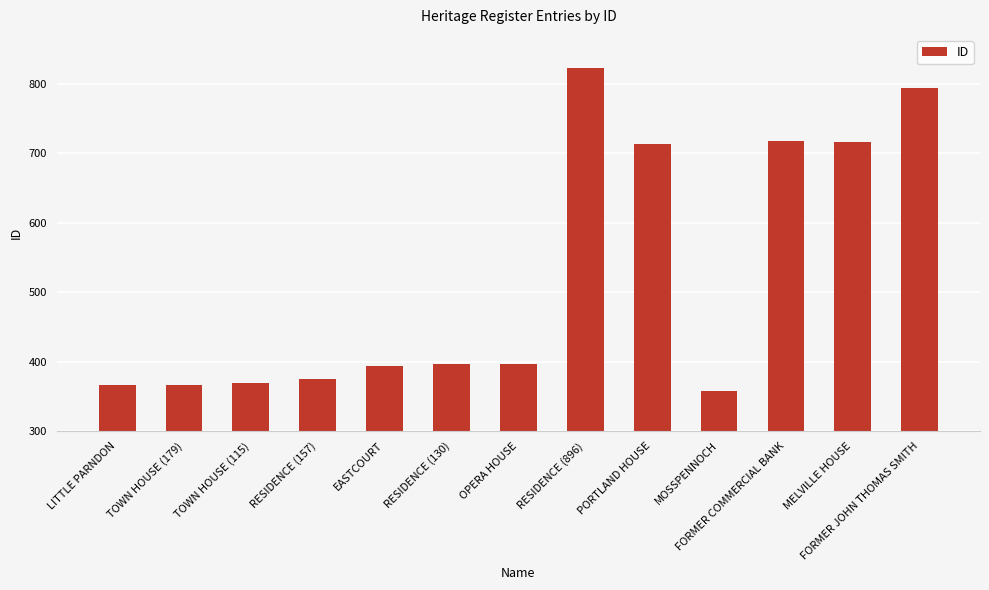

Which category has the lowest value across all series?

MOSSPENNOCH